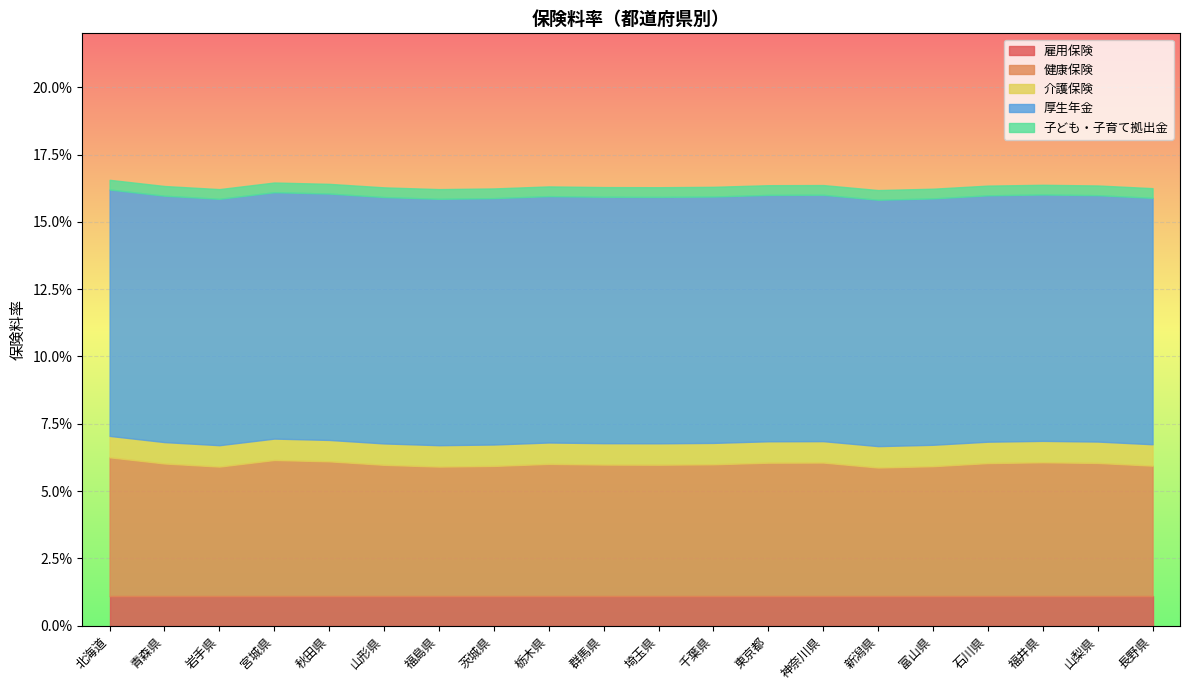

True or false: 雇用保険 has more than 0 interior local peaks.

False